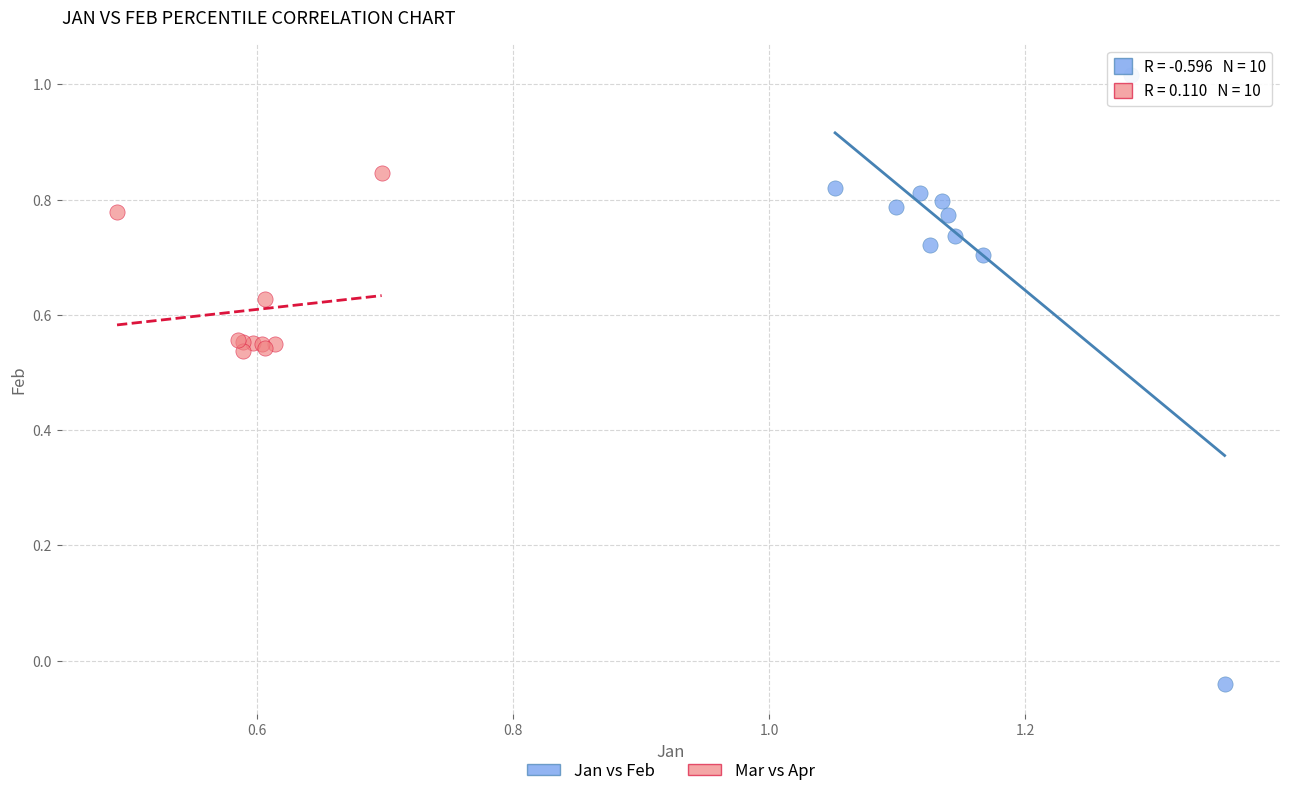

Which series reaches the maximum Y coordinate?

Jan vs Feb